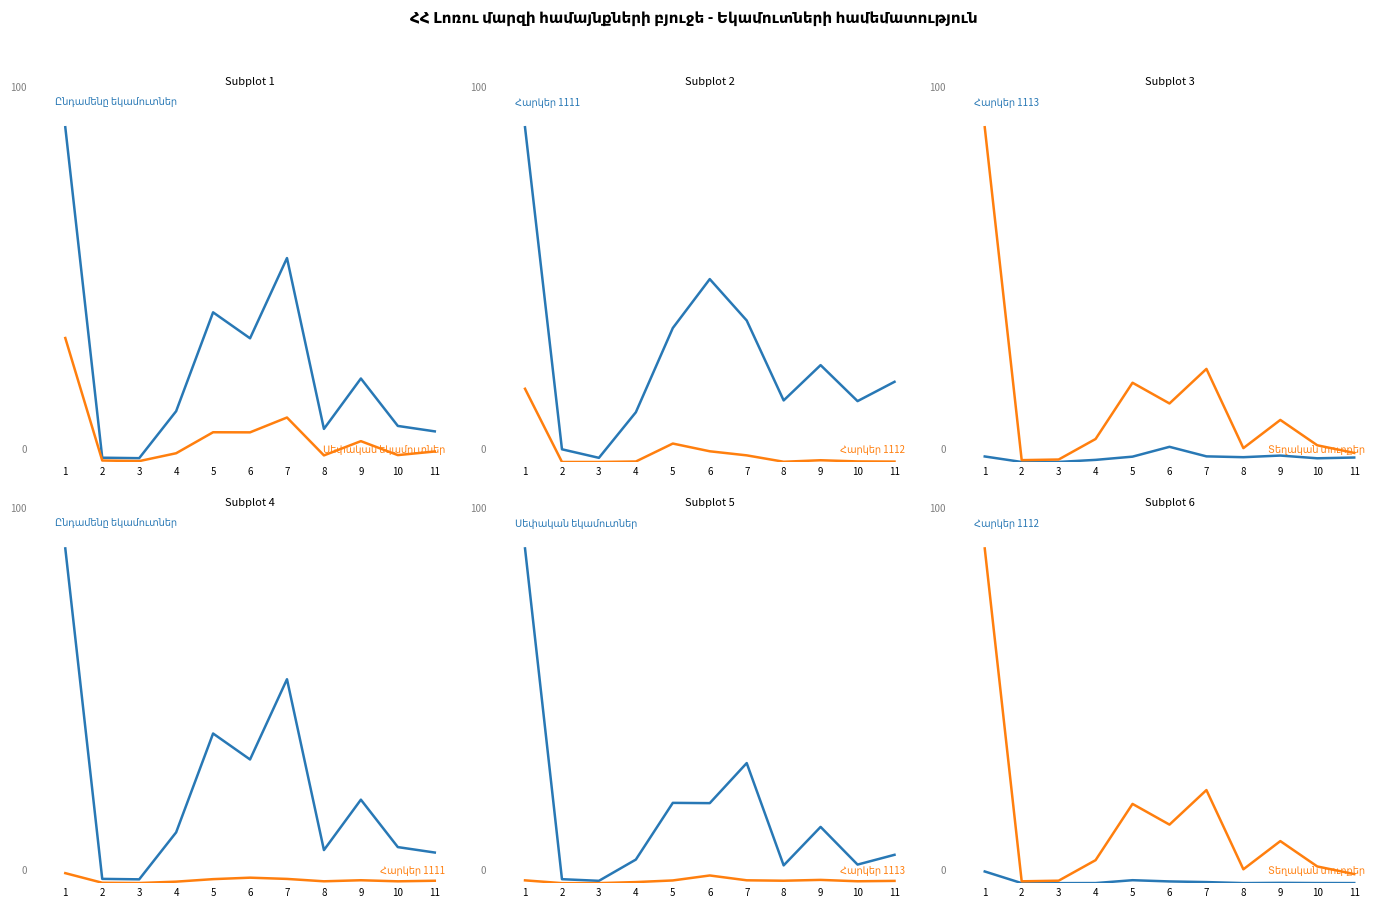

What is the maximum value for Հարկեր 1112?

3.1